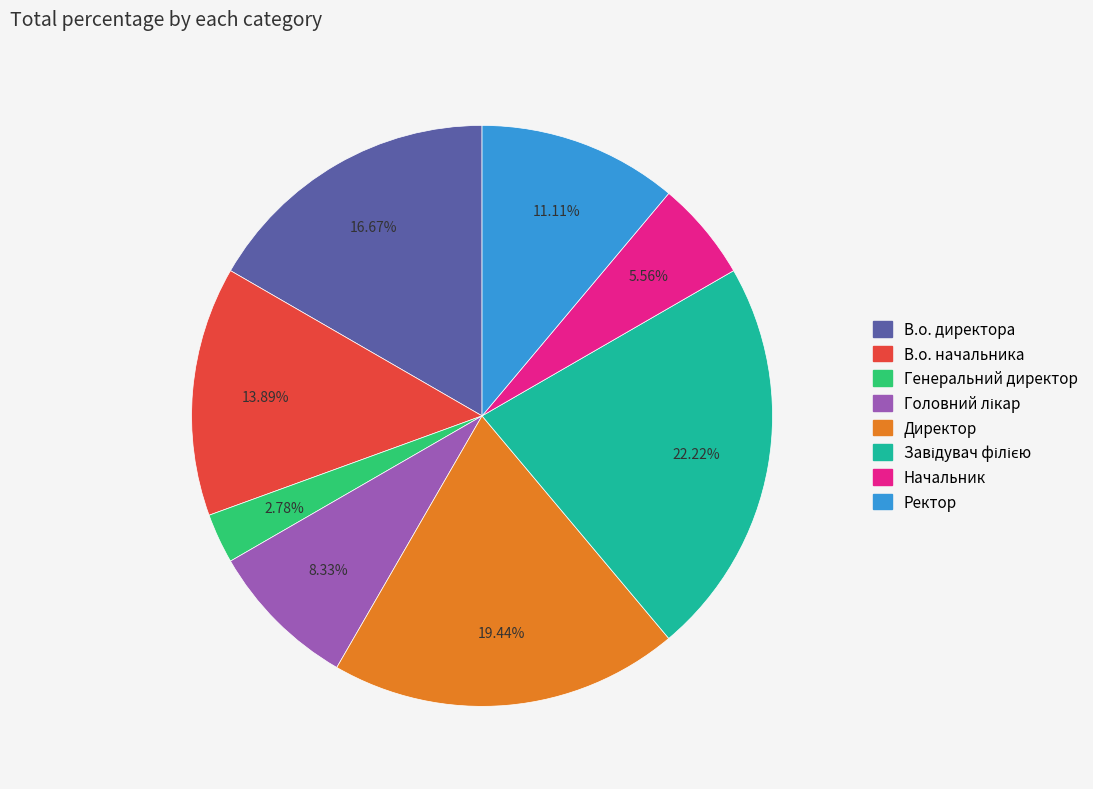

Approximately how many times larger is the value at Директор compared to Генеральний директор?

7.0